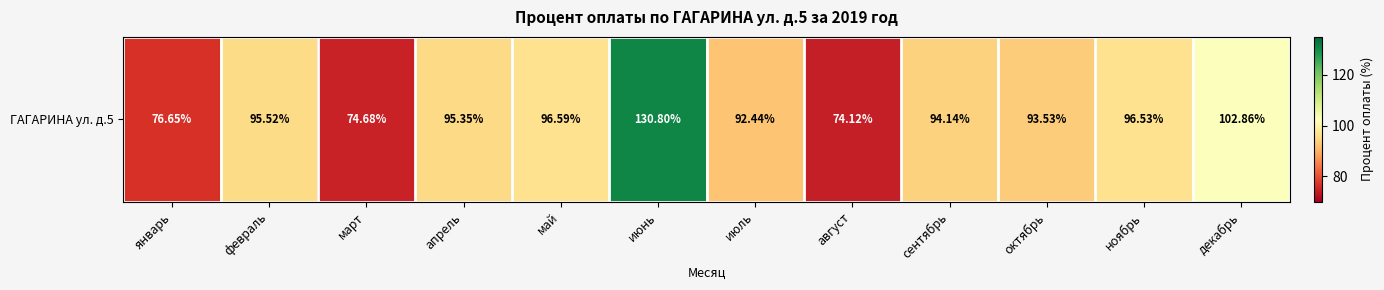

How many data points are less than 95?

6